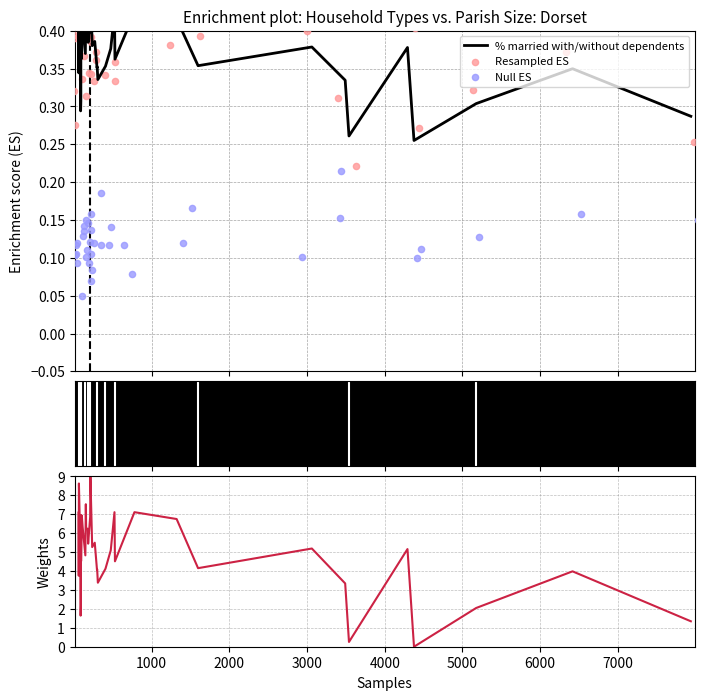

Which series contains the highest Y value?

Weights